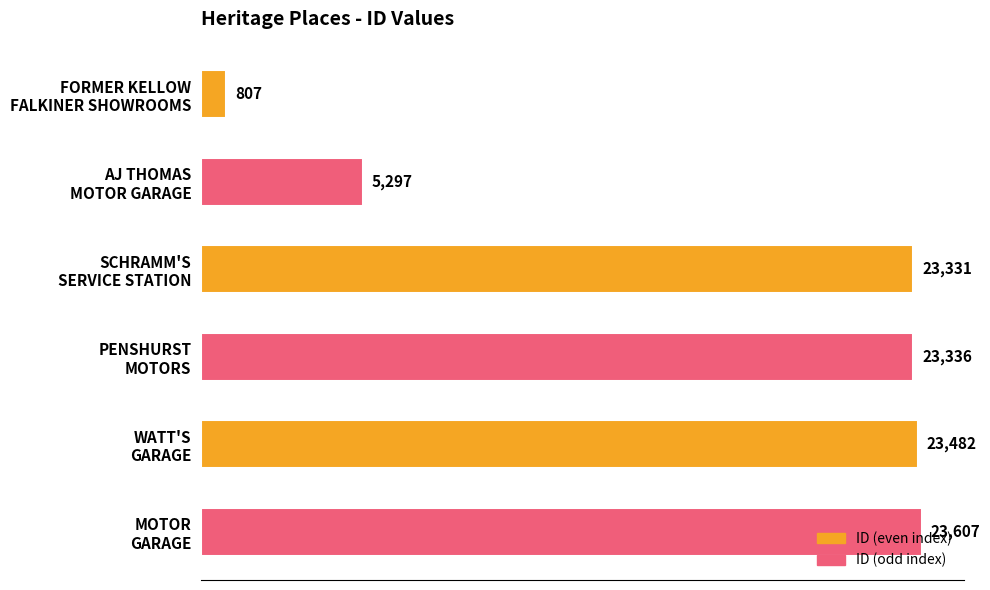

What is the minimum value shown in the chart?

807